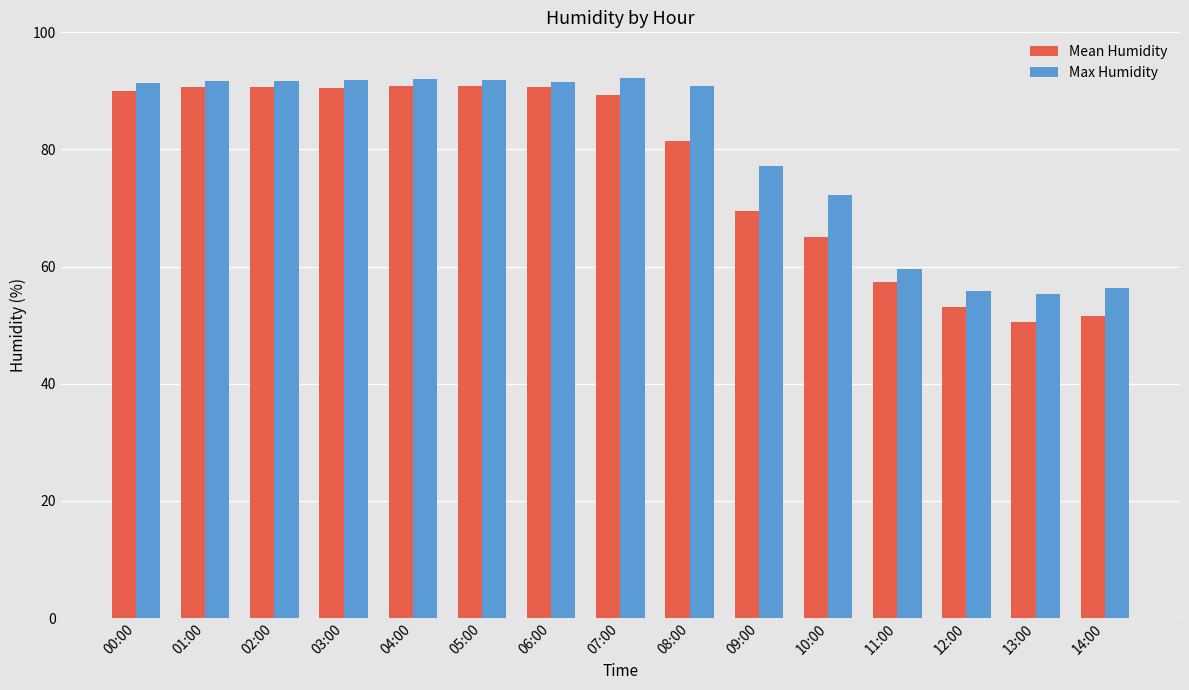

How many bars are there in total?

30